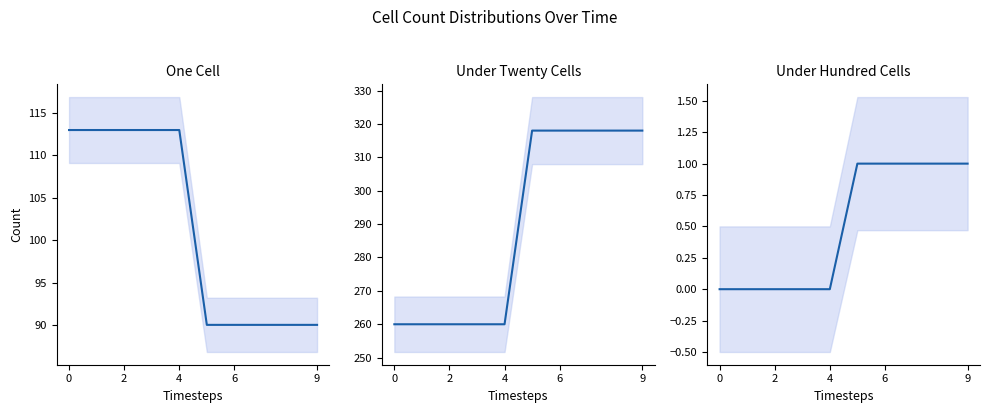

List the series in order of their peak value, highest first.

under_twenty_cells, one_cell, under_hundred_cells